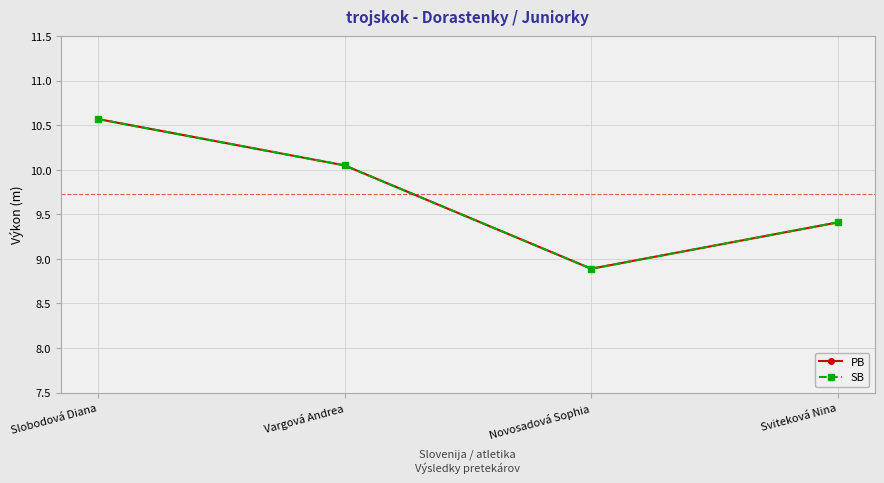

Does the chart have visible grid lines?

Yes